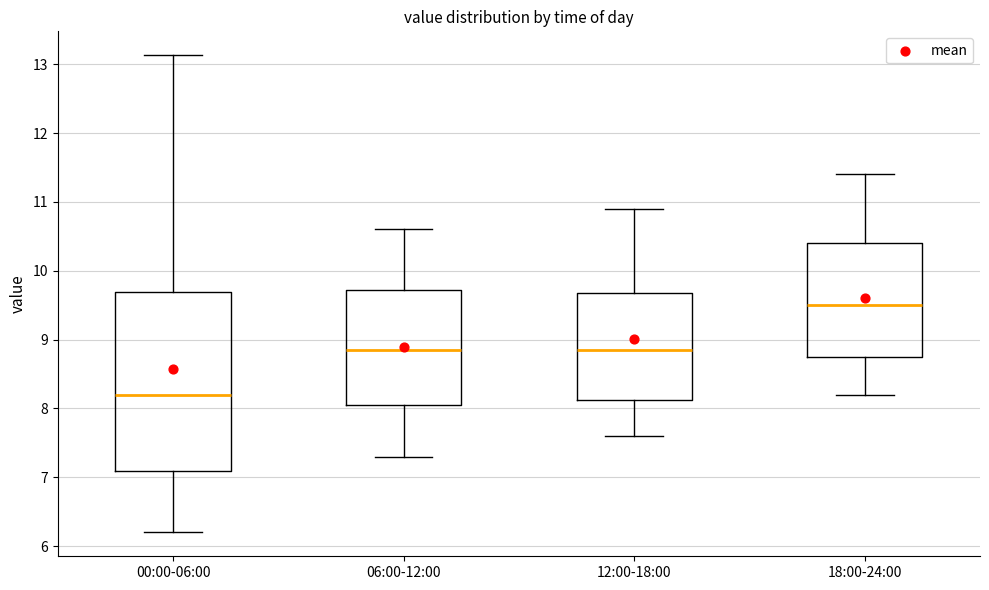

Which box is the tallest, from its lower edge to its upper edge?

00:00-06:00